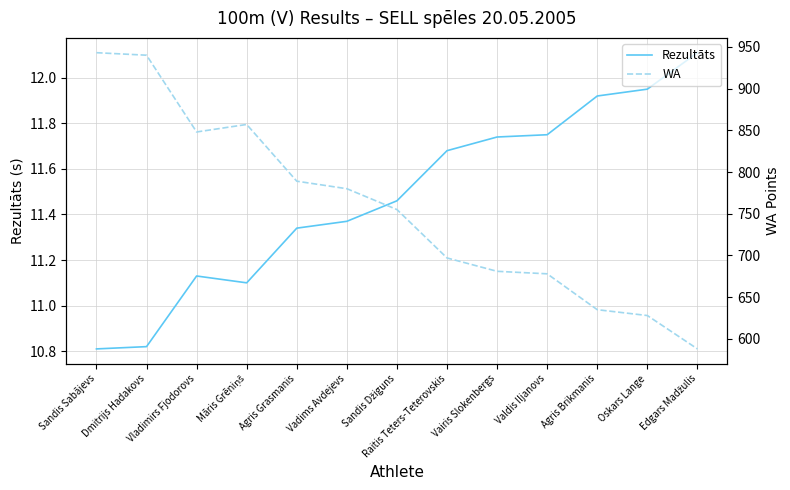

What is the label of the 1st point from the left?

Sandis Sabājevs